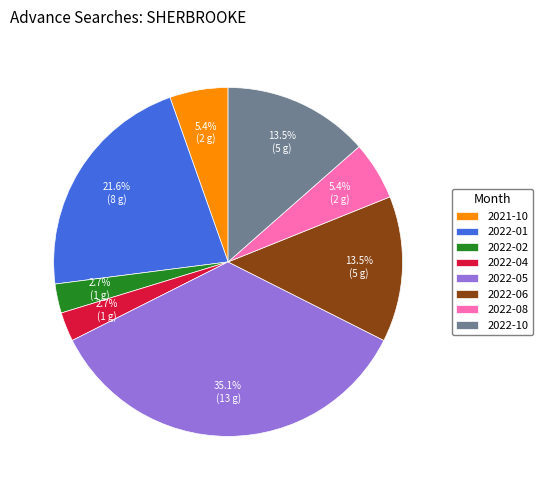

To the nearest percent, what is the combined percentage of 2022-10 and 2022-04?

16%